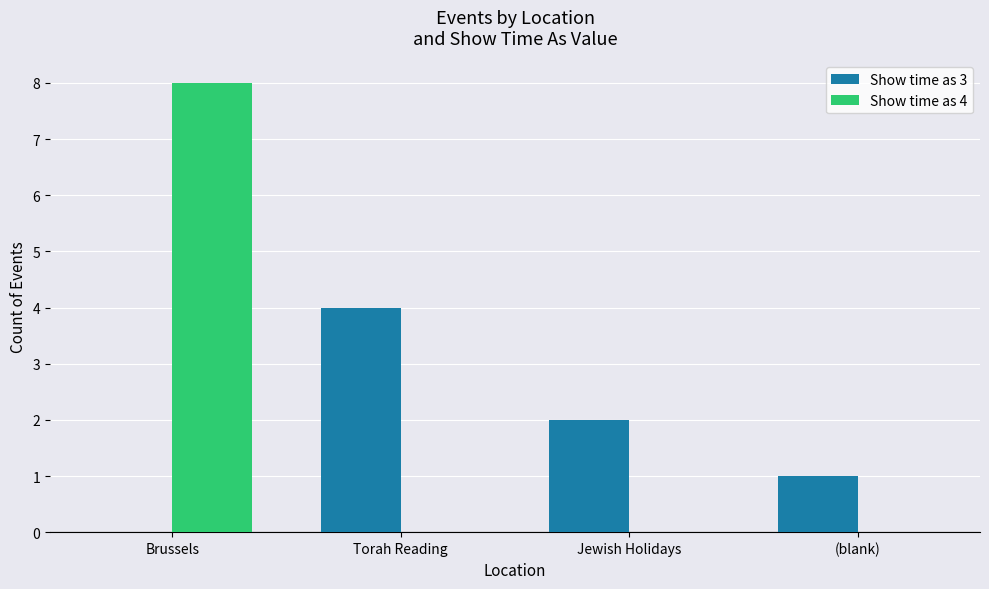

What is the sum of the Show time as 3 values at (blank) and Jewish Holidays?

3